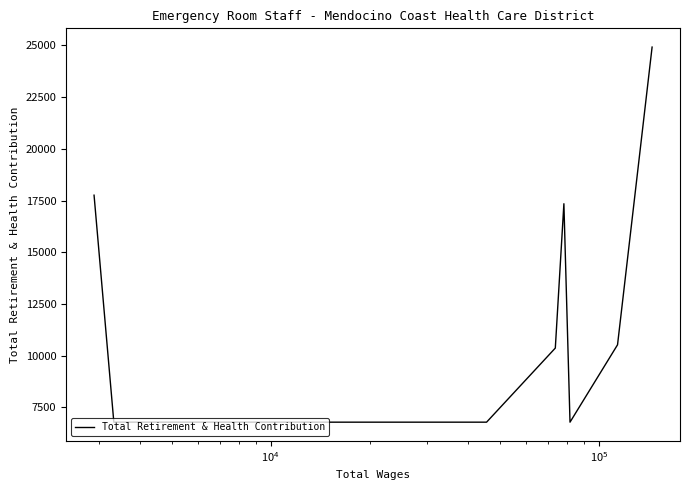

What is the smallest value displayed?

6787